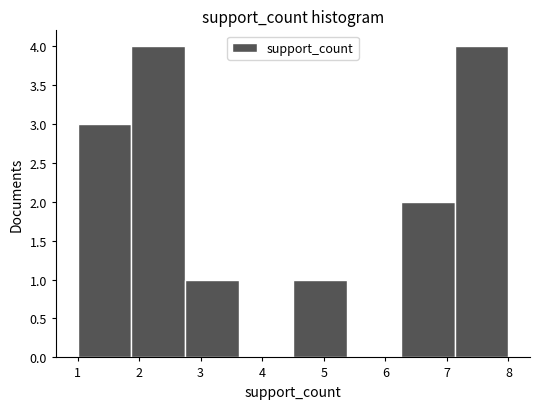

How tall is the bar that spans 1.0 to 1.9 on the x-axis? Neither the bar edges nor the heights are printed on the chart, so give them approximately, as read against the axes.

3